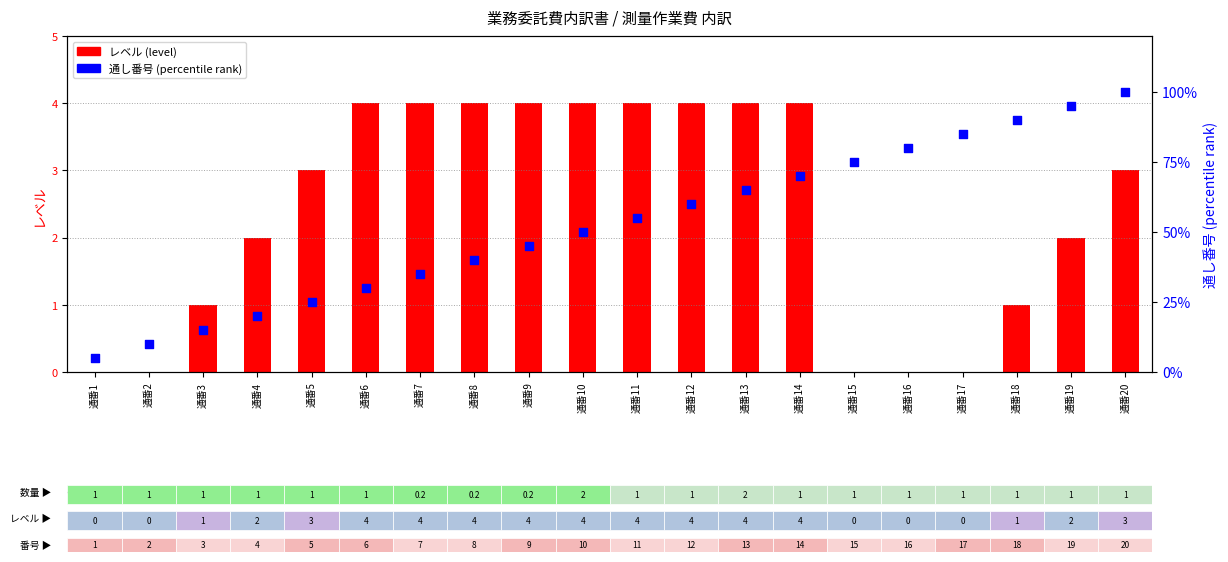

At how many categories does at least one series exceed 43?

12